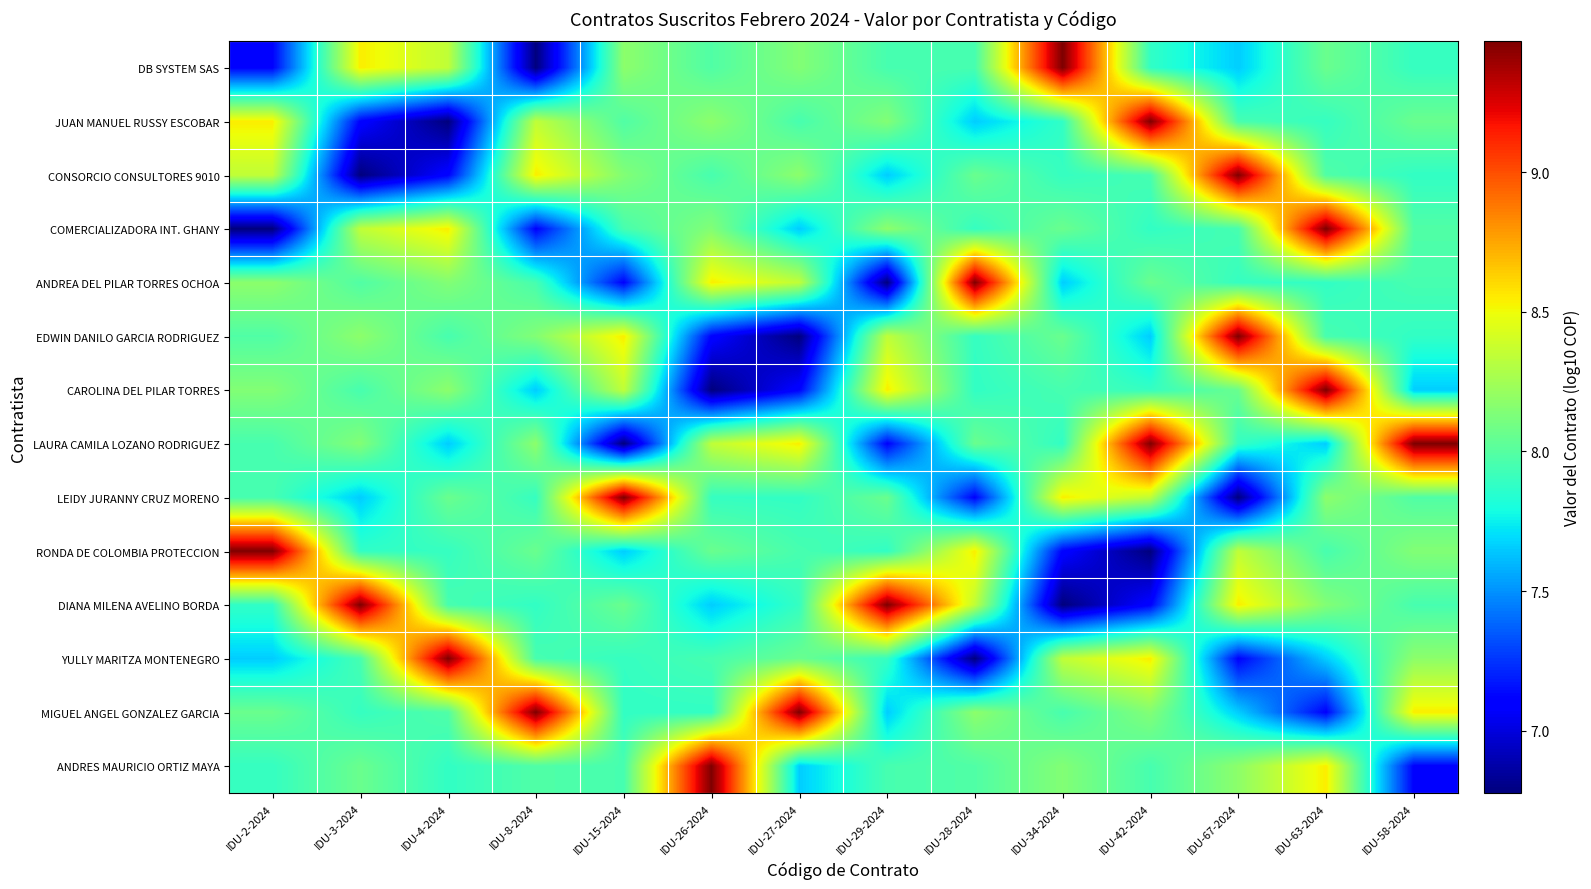

What is the total value across all series at IDU-63-2024?

114.0